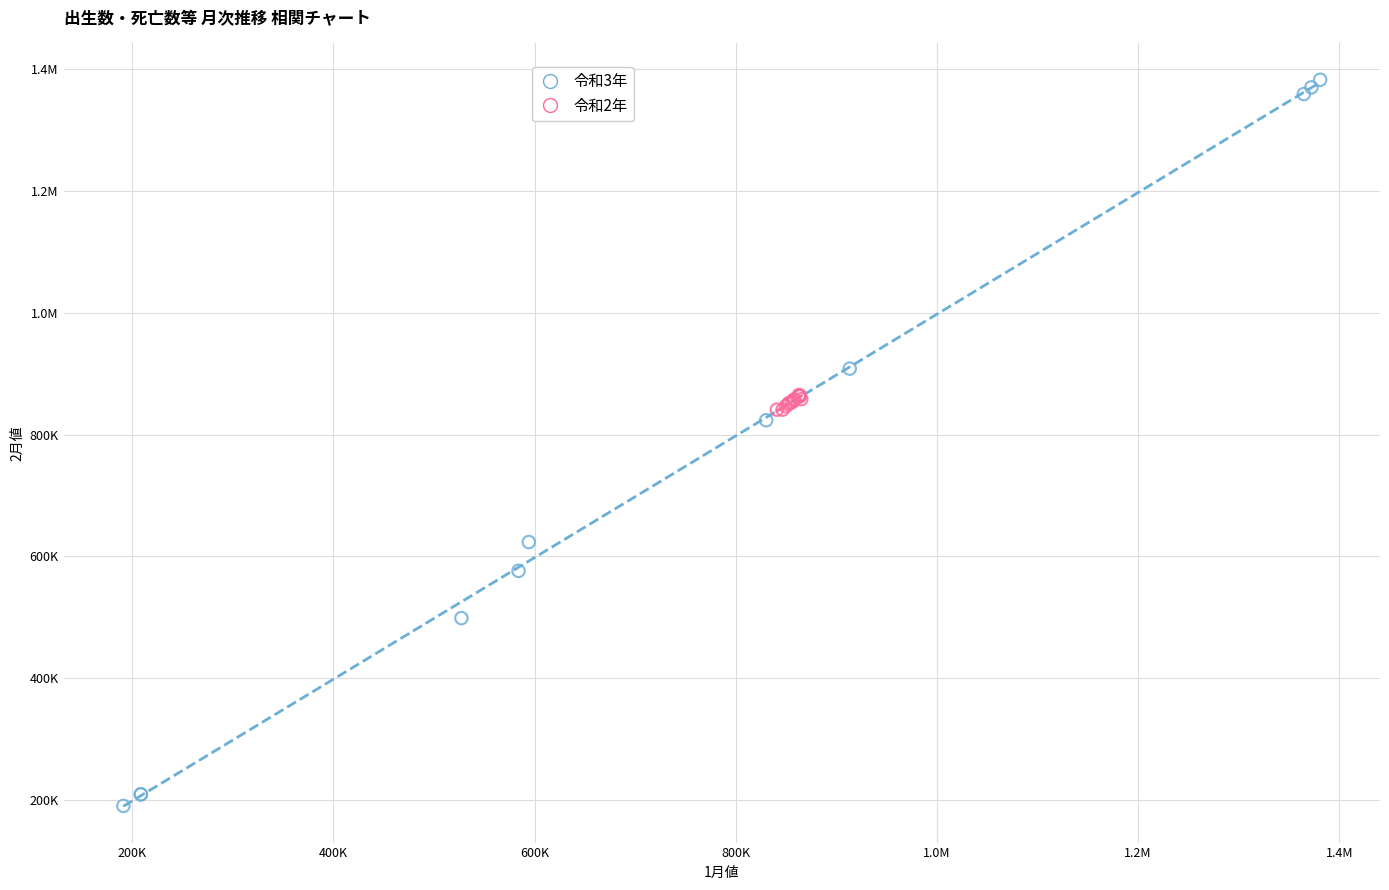

What are all the series names shown in the legend?

令和3年, 令和2年